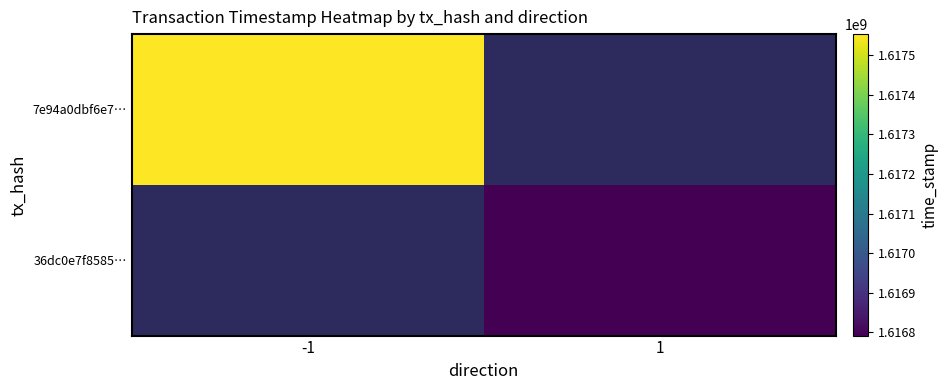

What value does the 36dc0e7f8585… series have at 1?

1616791809.0